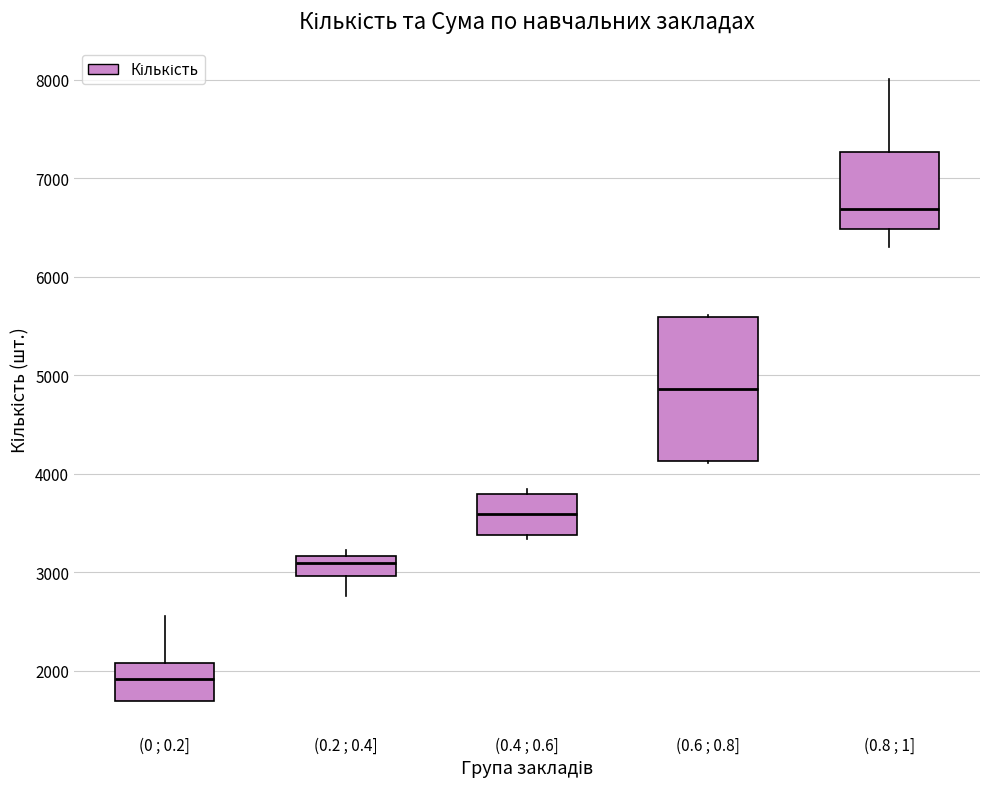

Which box has the lowest median line?

(0 ; 0.2]